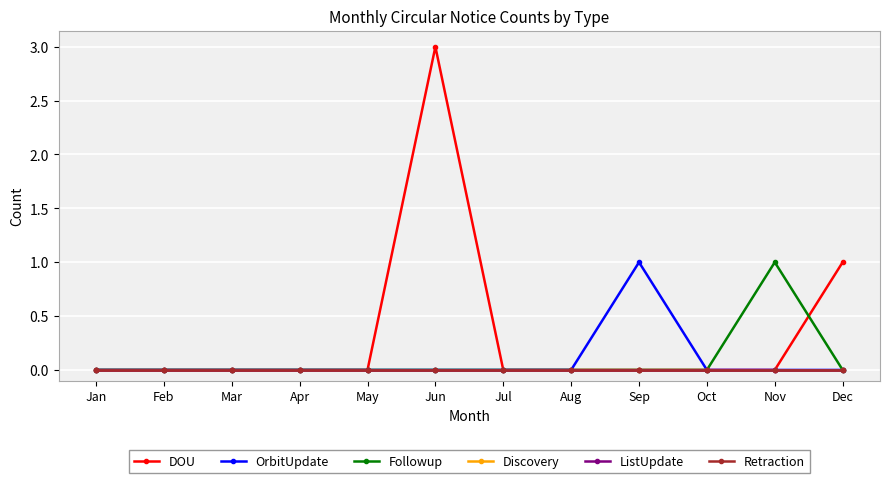

Count the number of data series in this chart.

6